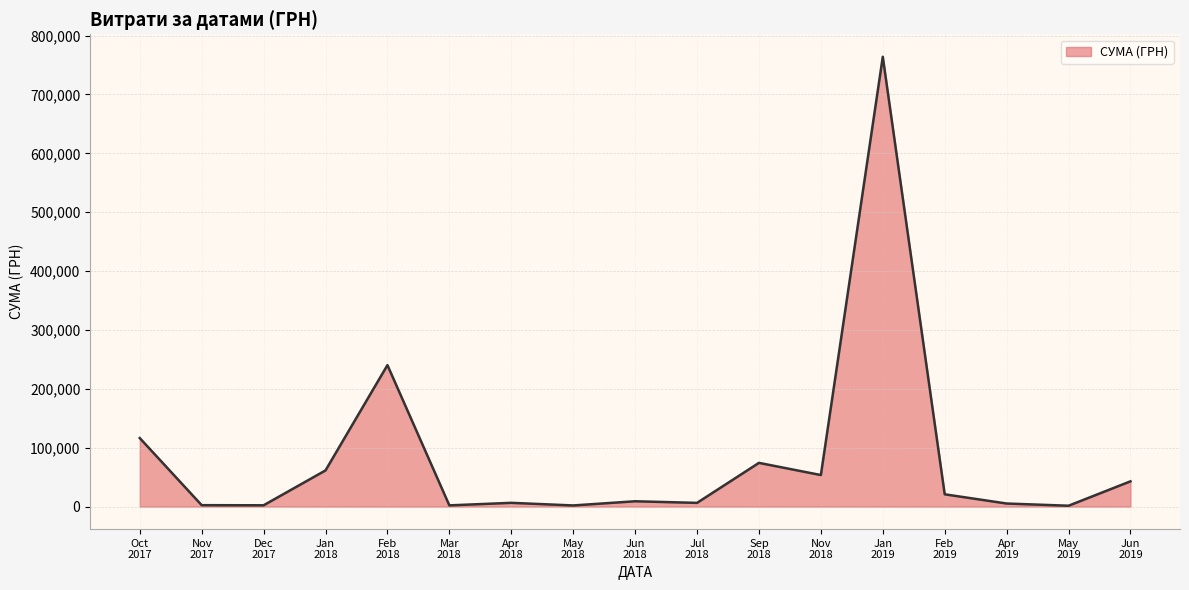

What is the greatest value displayed?

763991.5